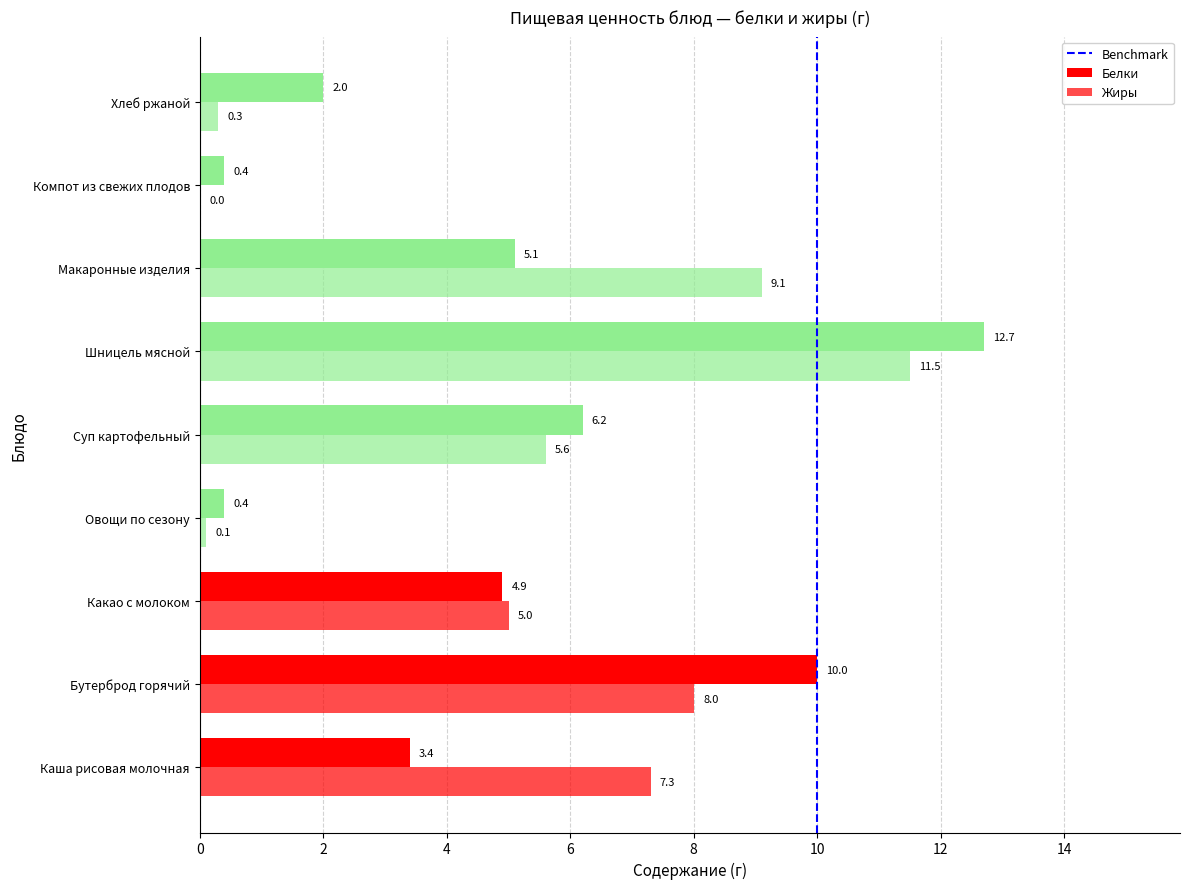

Where does the Белки series first go above 4?

Бутерброд горячий